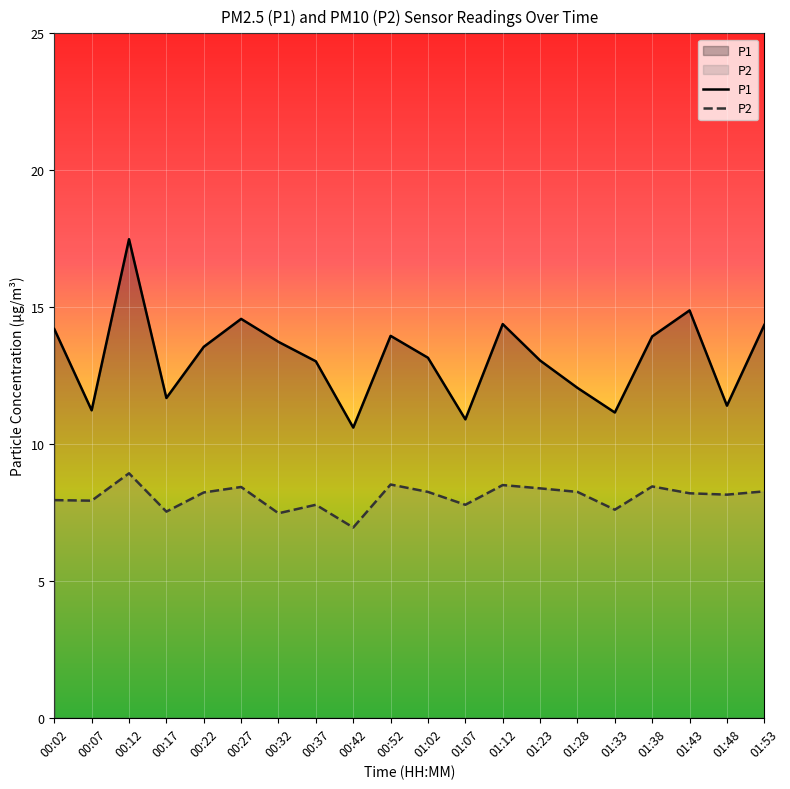

Is it true that P1 equals 8.3 at 01:28?

False